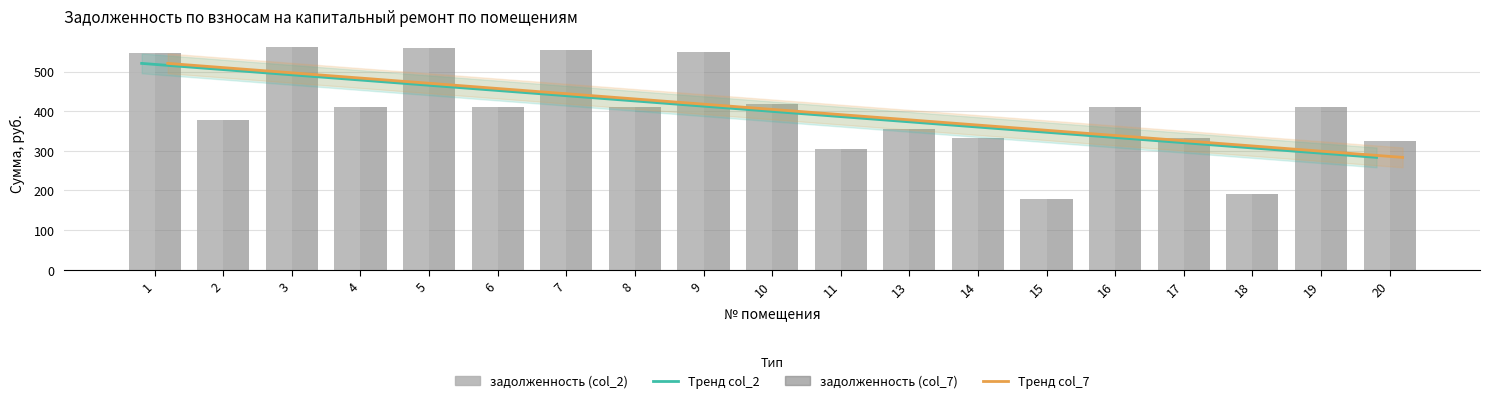

List the series in order of their peak value, highest first.

задолженность (col_2), задолженность (col_7), Тренд col_2, Тренд col_7